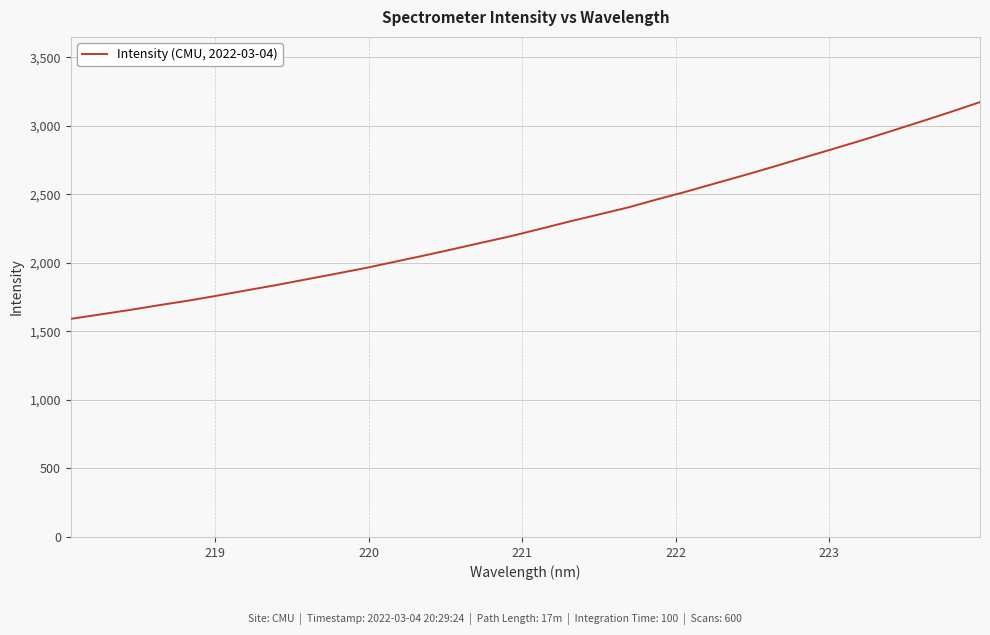

What is the minimum value shown in the chart?

1591.2